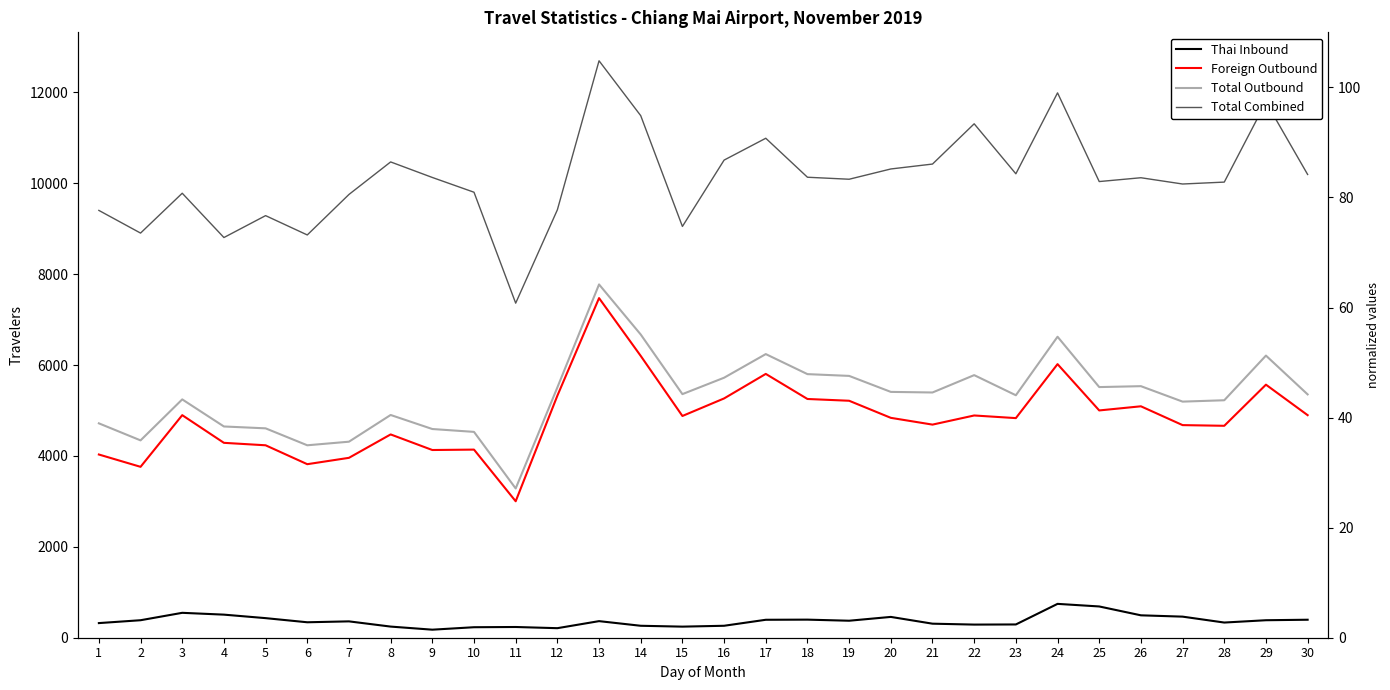

Reading left to right, list all the values displayed in this chart.

Thai Inbound: 322.0	385.0	548.0	508.0	431.0	340.0	360.0	245.0	177.0	231.0	236.0	210.0	365.0	263.0	244.0	263.0	395.0	398.0	374.0	458.0	309.0	289.0	292.0	745.0	688.0	493.0	464.0	334.0	385.0	396.0
Foreign Outbound: 4032.0	3761.0	4898.0	4289.0	4235.0	3819.0	3959.0	4474.0	4131.0	4140.0	3003.0	5326.0	7474.0	6202.0	4880.0	5266.0	5806.0	5254.0	5215.0	4839.0	4690.0	4891.0	4833.0	6021.0	5002.0	5093.0	4679.0	4664.0	5569.0	4898.0
Total Outbound: 4718.0	4343.0	5245.0	4649.0	4608.0	4235.0	4314.0	4902.0	4593.0	4530.0	3285.0	5508.0	7775.0	6673.0	5361.0	5722.0	6242.0	5801.0	5762.0	5410.0	5397.0	5779.0	5336.0	6624.0	5516.0	5536.0	5196.0	5226.0	6209.0	5355.0
Total Combined: 9404.0	8905.0	9782.0	8807.0	9289.0	8864.0	9755.0	10471.0	10129.0	9804.0	7363.0	9417.0	12697.0	11489.0	9051.0	10511.0	10992.0	10134.0	10090.0	10316.0	10424.0	11310.0	10210.0	11991.0	10039.0	10123.0	9985.0	10027.0	11788.0	10195.0
Foreign Outbound (norm): 53.9	50.3	65.5	57.4	56.7	51.1	53.0	59.9	55.3	55.4	40.2	71.3	100.0	83.0	65.3	70.5	77.7	70.3	69.8	64.7	62.8	65.4	64.7	80.6	66.9	68.1	62.6	62.4	74.5	65.5
Total Combined (norm): 74.1	70.1	77.0	69.4	73.2	69.8	76.8	82.5	79.8	77.2	58.0	74.2	100.0	90.5	71.3	82.8	86.6	79.8	79.5	81.2	82.1	89.1	80.4	94.4	79.1	79.7	78.6	79.0	92.8	80.3